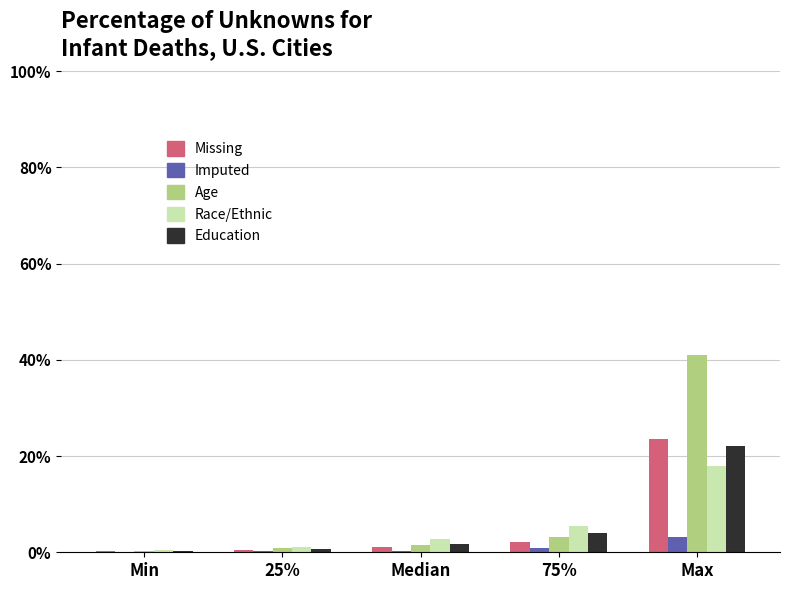

The Race/Ethnic series shows 31.2 at Max. True or false?

False